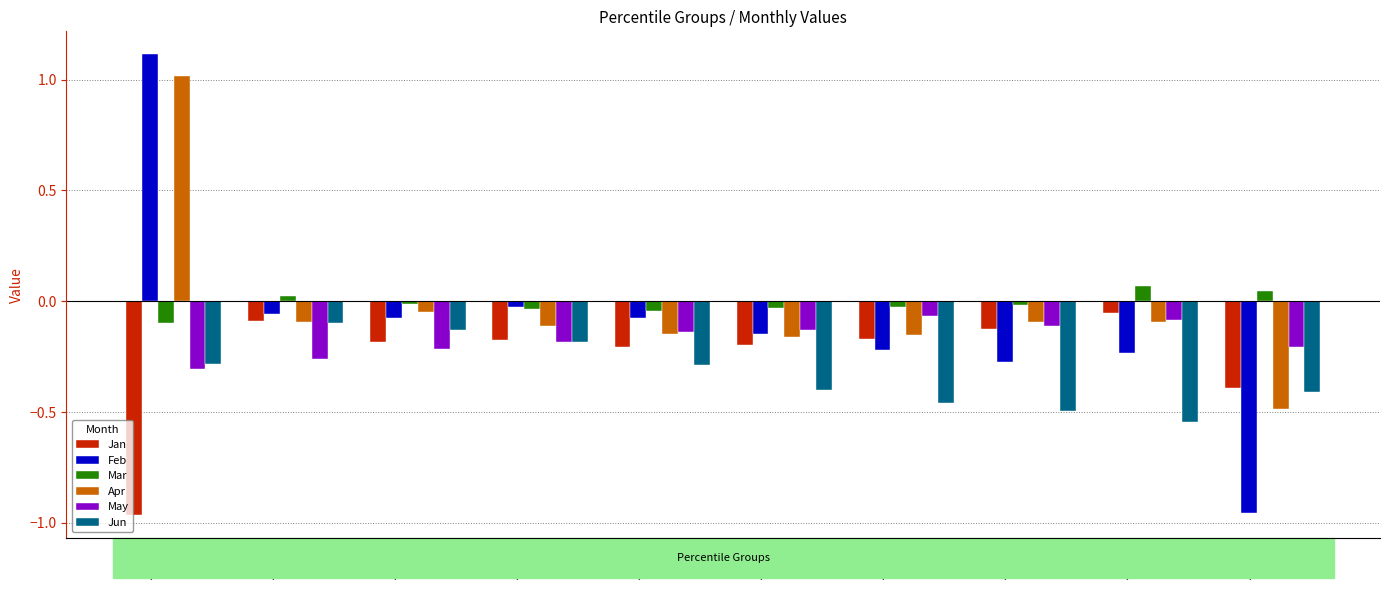

The May series shows -0.5 at pct05. True or false?

False